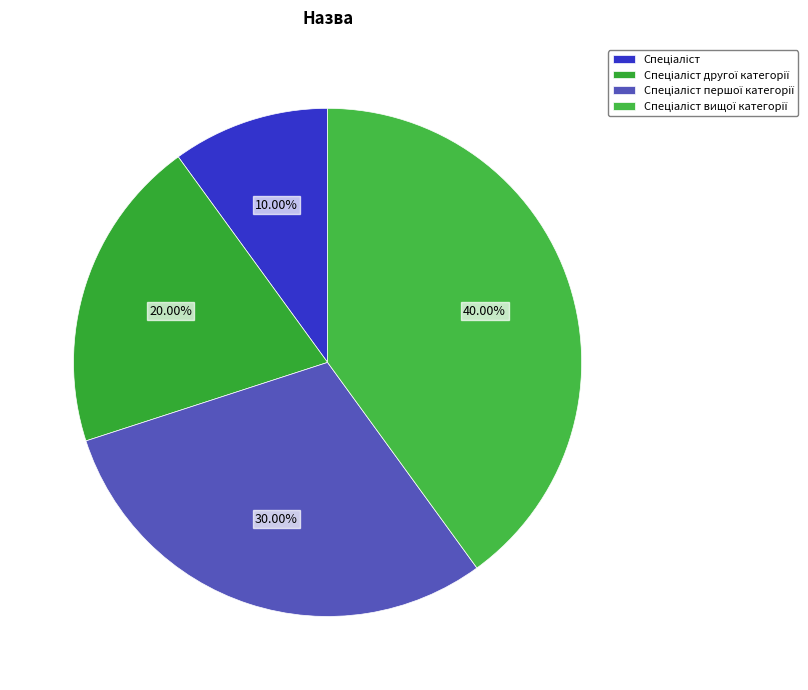

Is Спеціаліст другої категорії the majority of the pie?

No